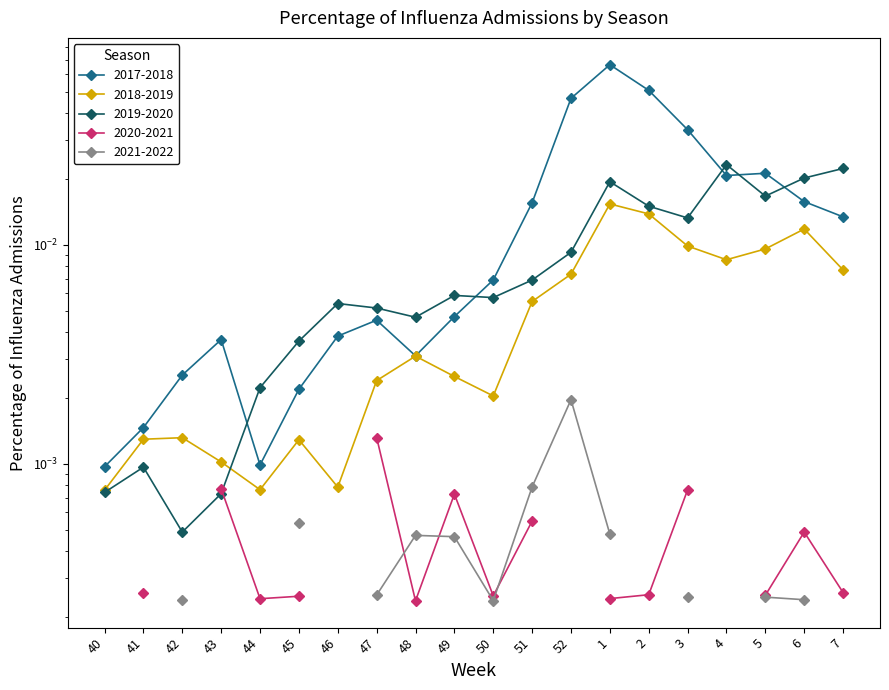

What is the difference between the maximum and minimum values in the 2017-2018 series?

0.1